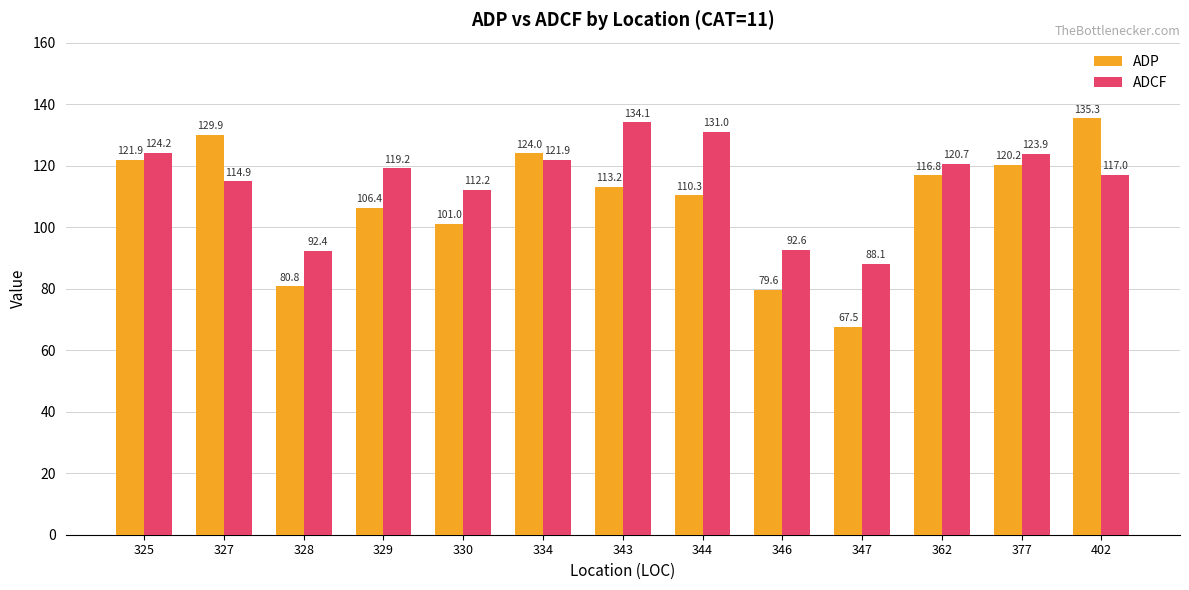

Which label corresponds to the smallest value in the chart?

347